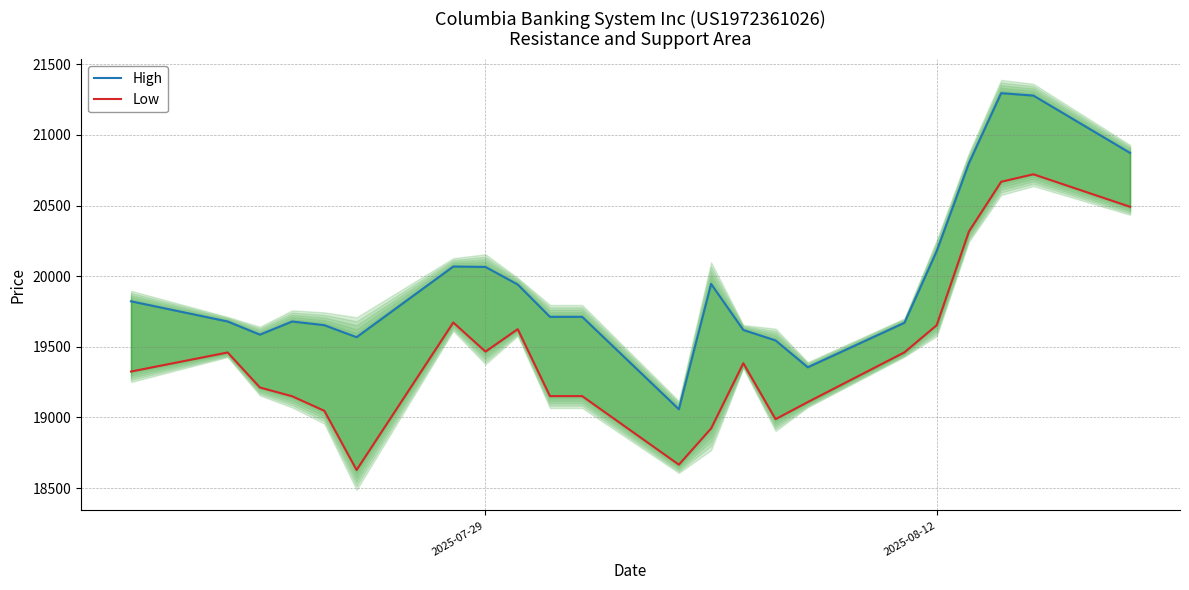

True or false: High and Low intersect in this chart.

False